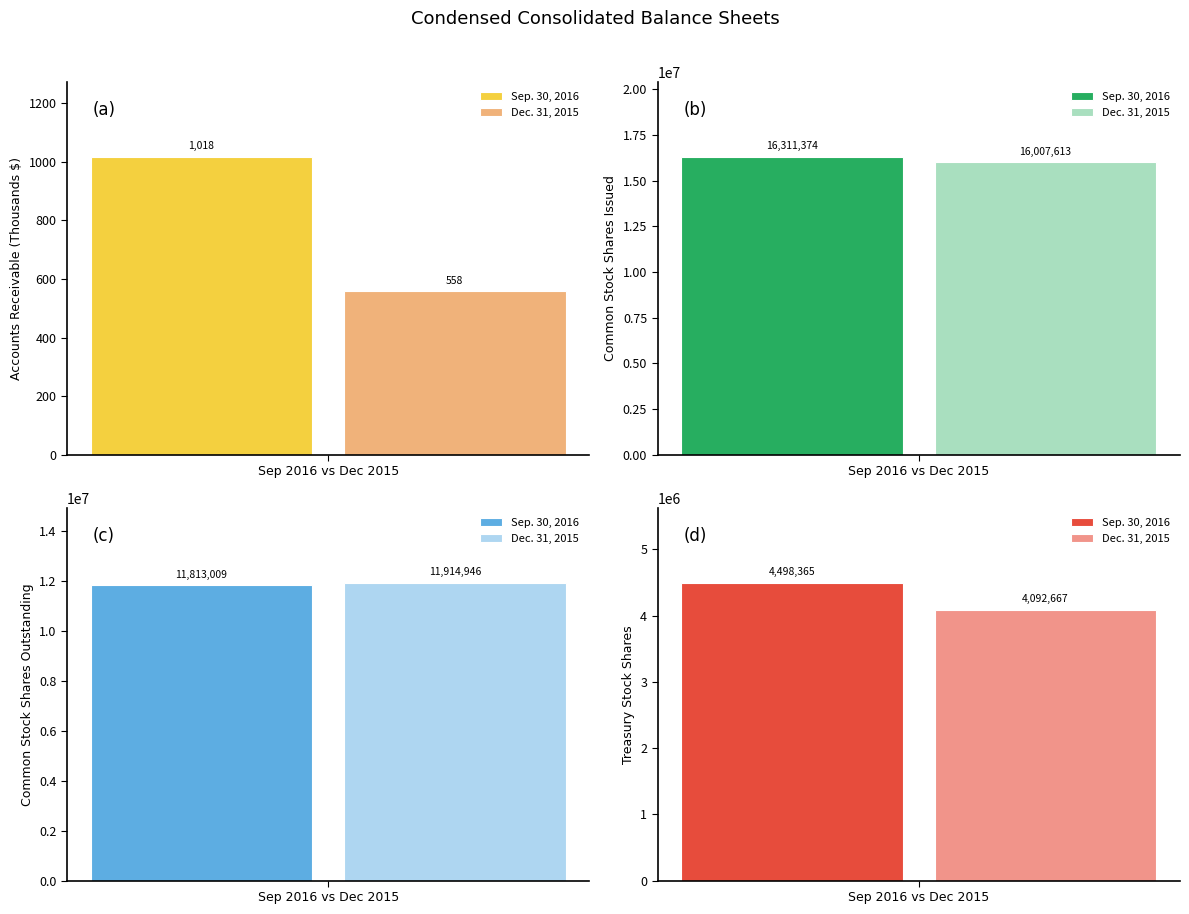

What is the difference between the second highest and second lowest values in the Sep. 30, 2016 series?

7314644